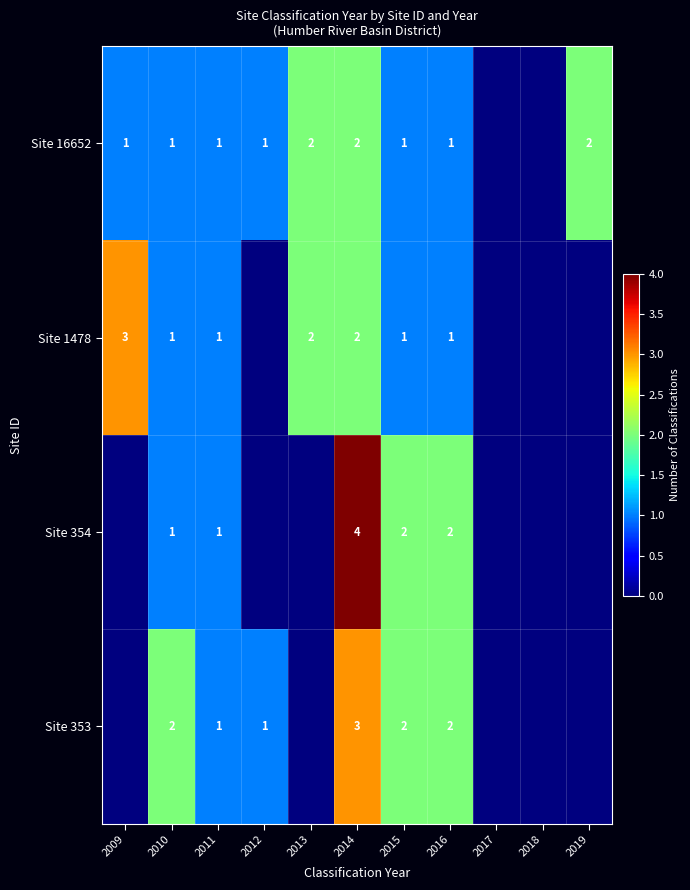

The value of Site 354 at 2011 is 1. True or false?

True